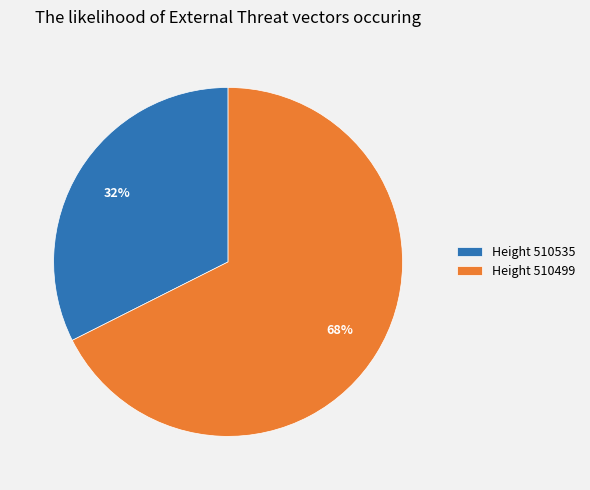

To the nearest percent, what percentage of the pie is Height 510499?

68%